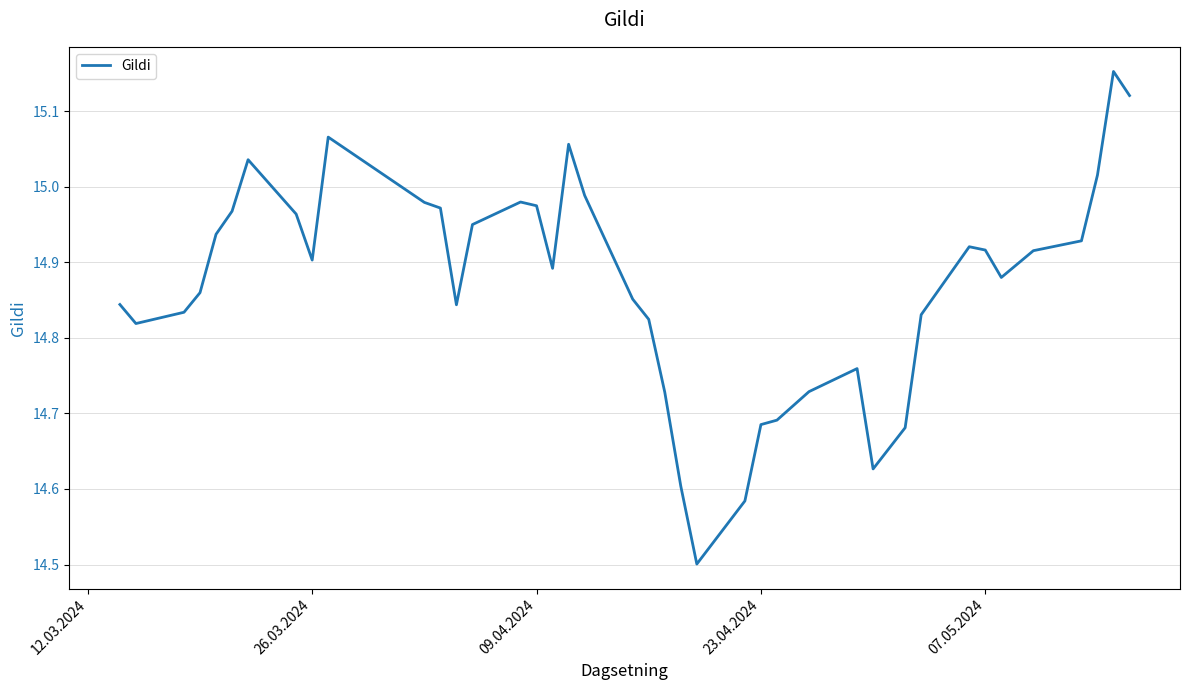

What is the difference between the maximum and minimum values?

0.7